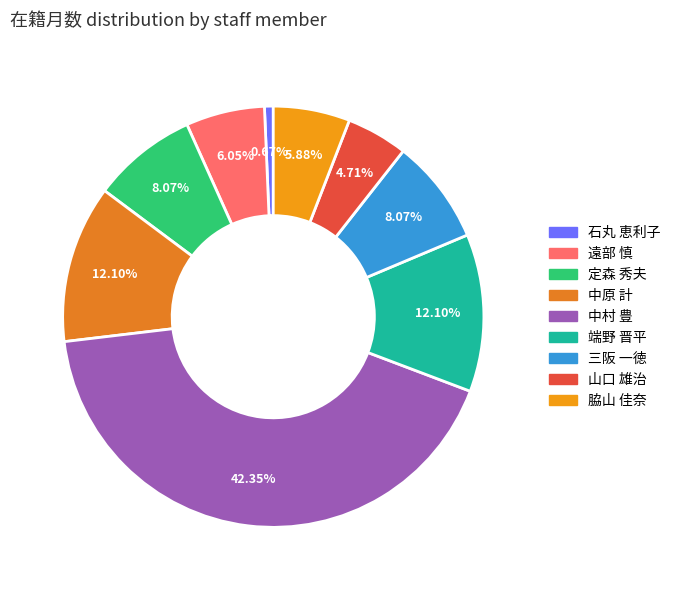

True or false: 端野 晋平 accounts for 26% of the total.

False